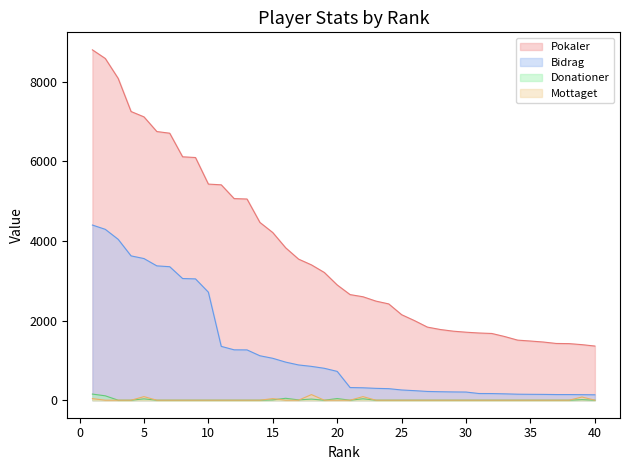

Where is Donationer nearest to the value 77?

16